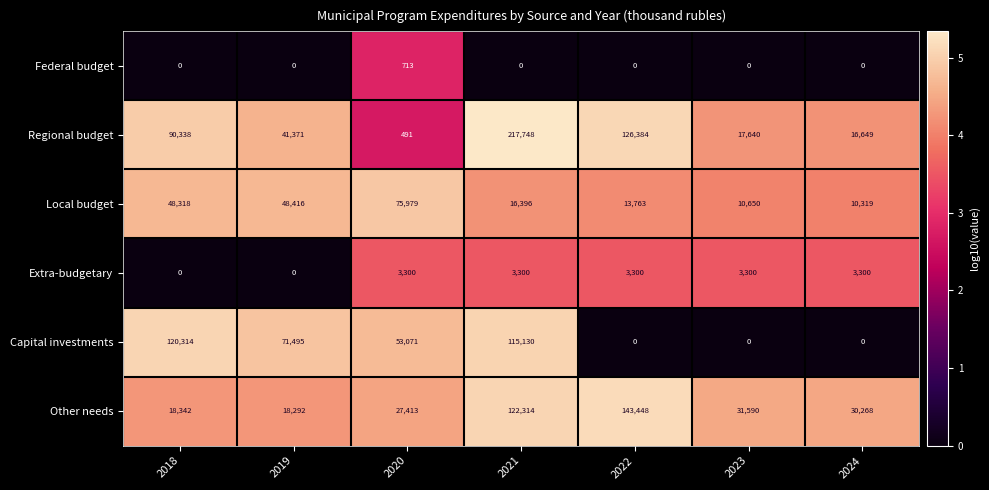

What is the difference between the Capital investments values at 2021 and 2020?

62059